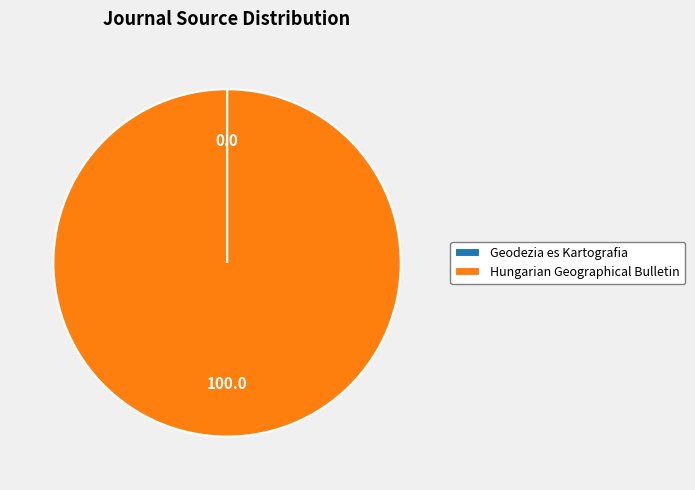

Is Hungarian Geographical Bulletin the majority of the pie?

Yes